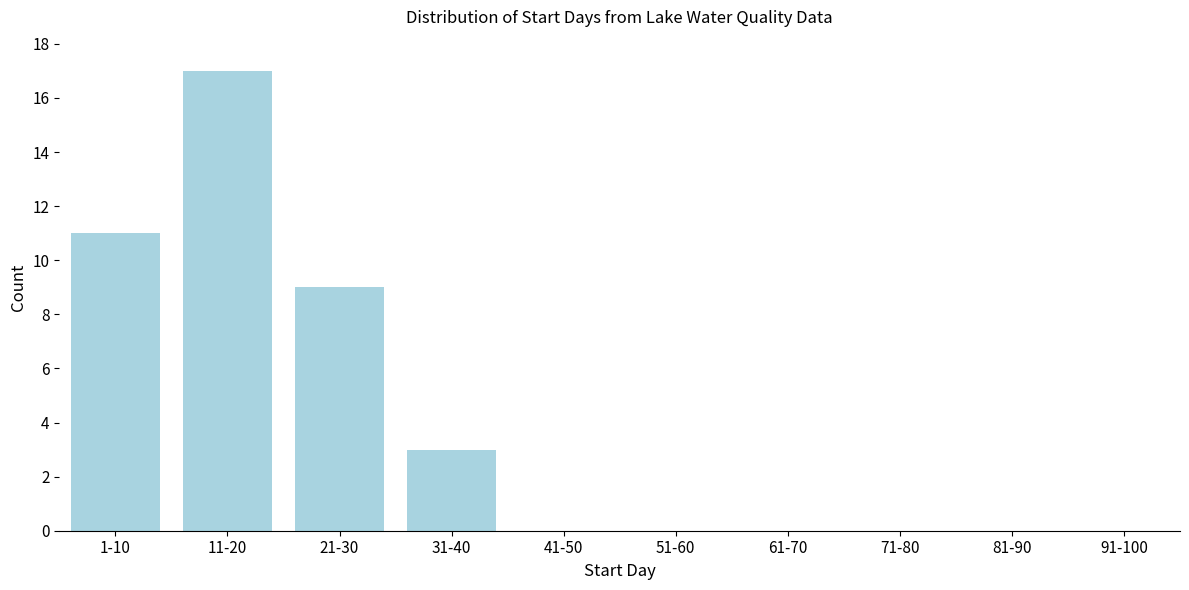

Reading left to right, transcribe all the data shown in this chart.

1-10=11	11-20=17	21-30=9	31-40=3	41-50=0	51-60=0	61-70=0	71-80=0	81-90=0	91-100=0